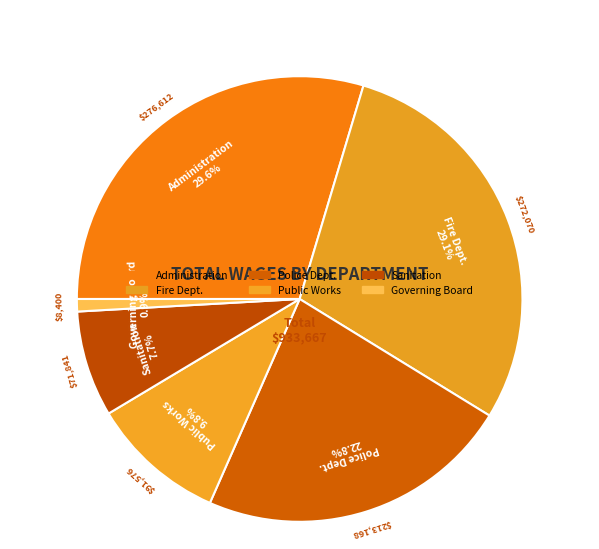

To the nearest percent, what is the difference between the Administration and Governing Board slice percentages?

29%